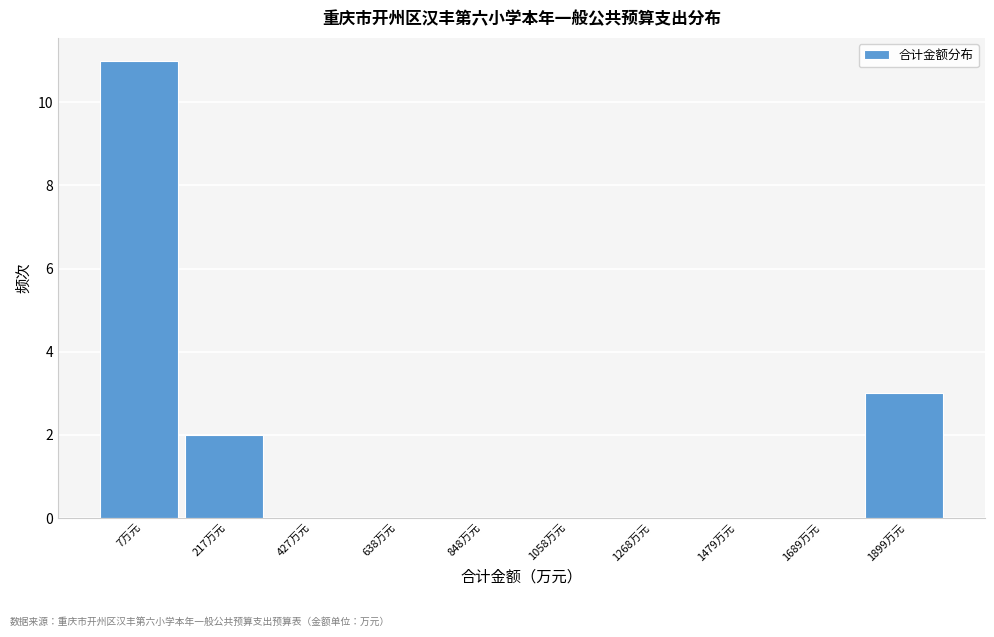

Reading left to right, extract all data points from this chart.

7万元=11	217万元=2	427万元=0	638万元=0	848万元=0	1058万元=0	1268万元=0	1479万元=0	1689万元=0	1899万元=3